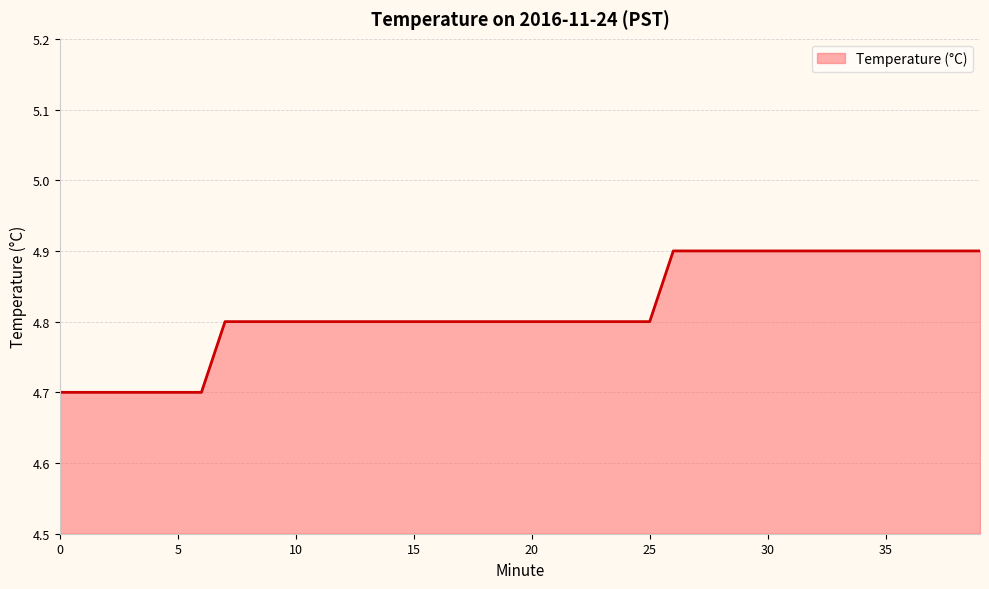

What is the minimum value shown in the chart?

4.7